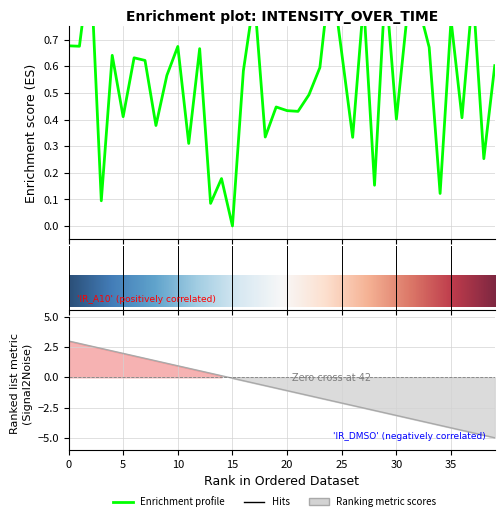

How many interior local valleys (lower than both neighbors) does the data have?

15